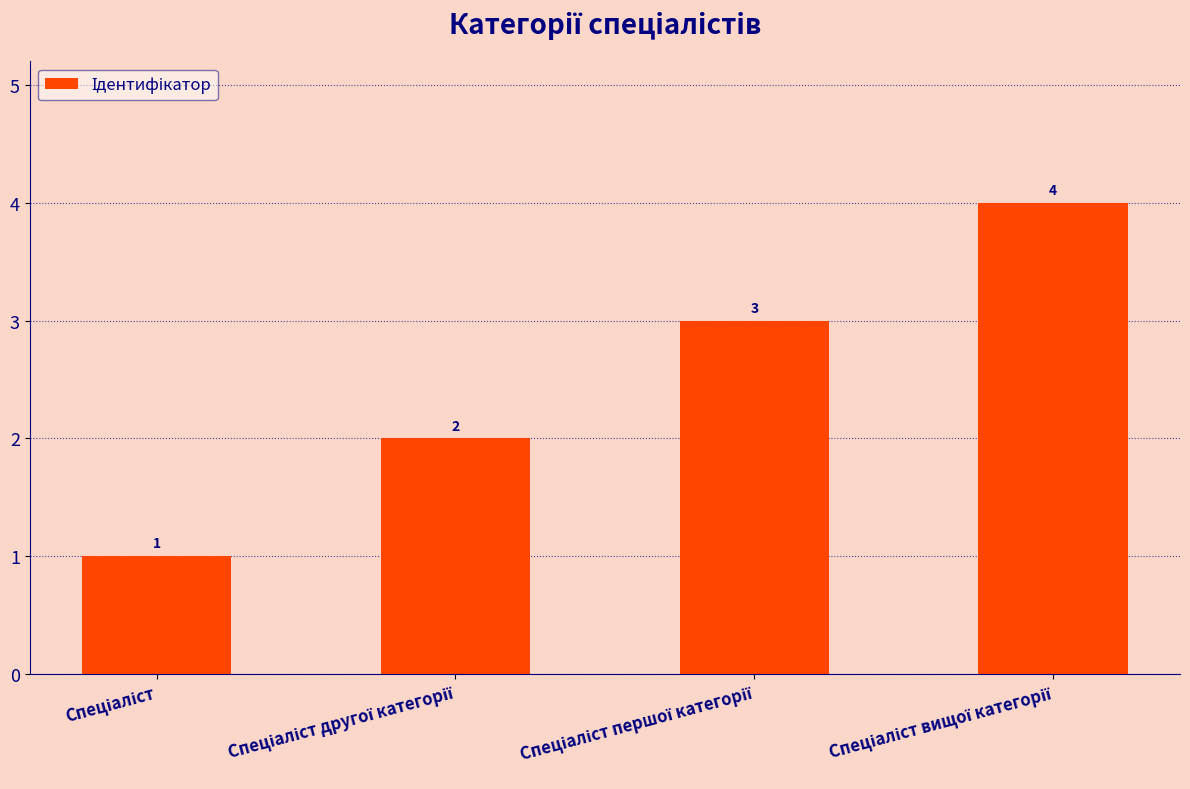

How many values are between 2 and 4?

3